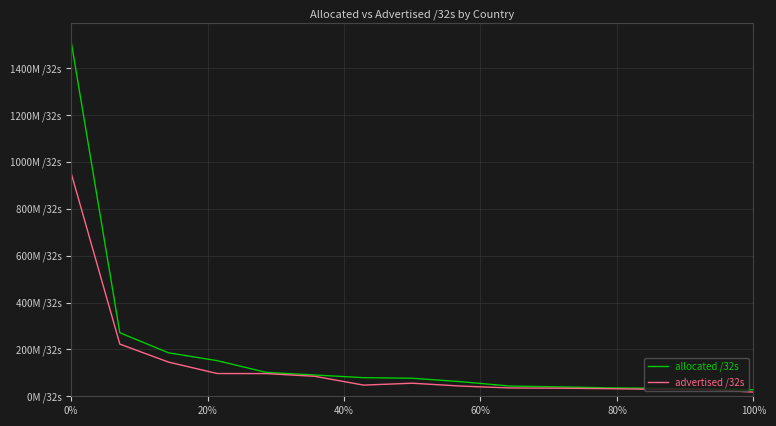

What is the minimum value shown in the chart?

17796096